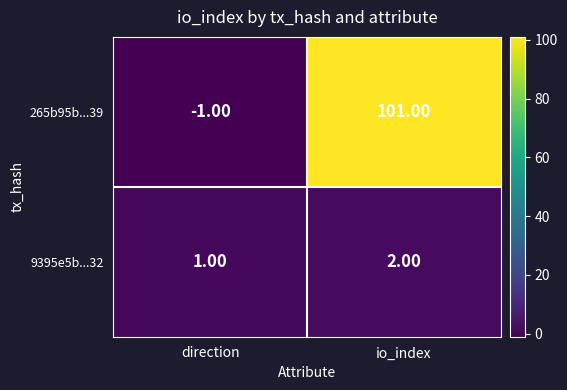

Rank the categories by 9395e5b...32 value from lowest to highest.

direction, io_index